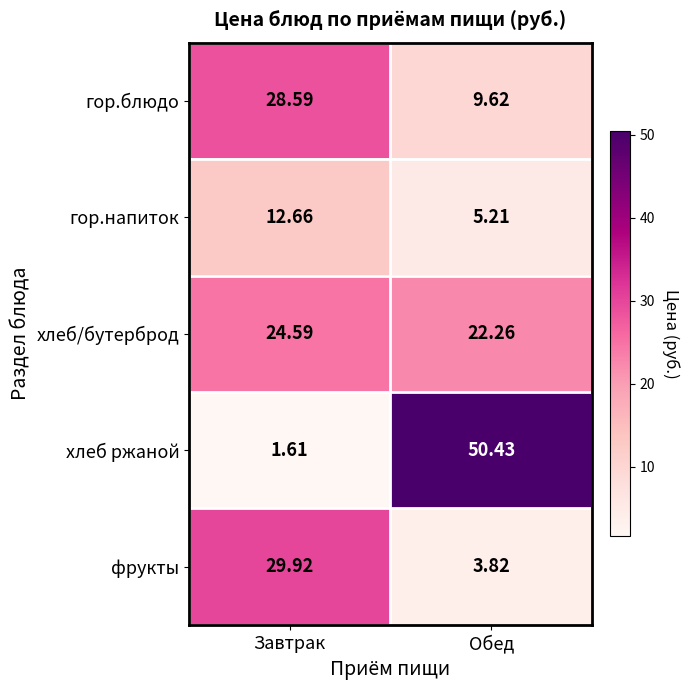

At which category is the sum across all series the highest?

Завтрак